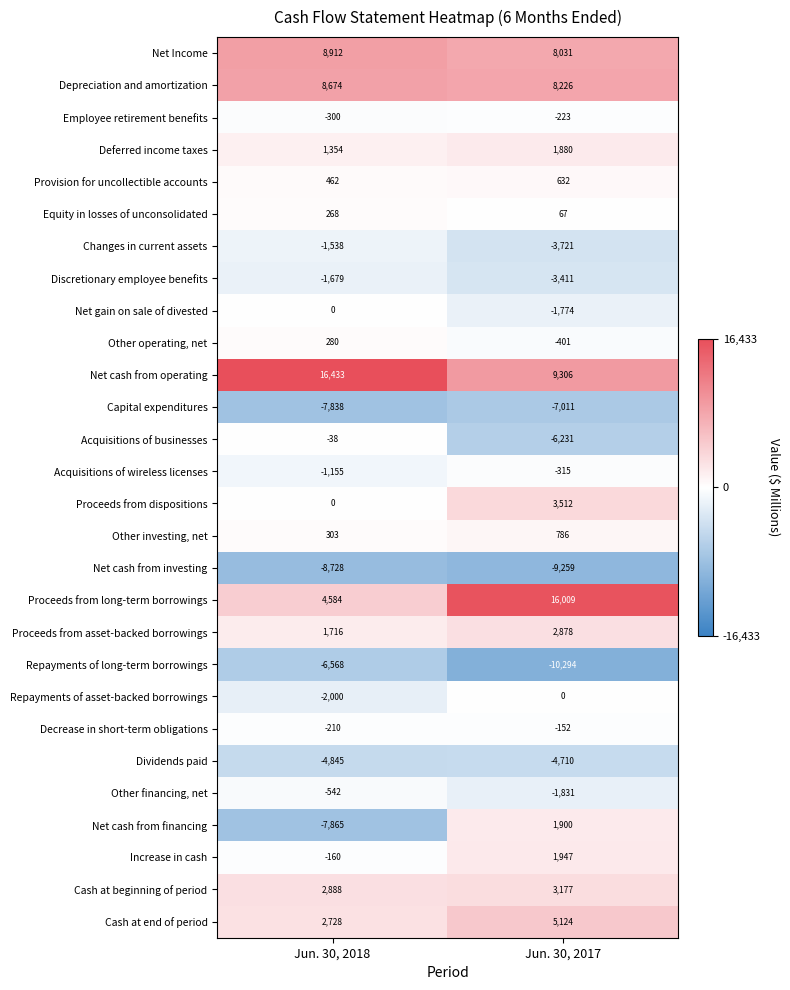

At Jun. 30, 2017, list the series in order from smallest to largest.

Repayments of long-term borrowings, Net cash from investing, Capital expenditures, Acquisitions of businesses, Dividends paid, Changes in current assets, Discretionary employee benefits, Other financing, net, Net gain on sale of divested, Other operating, net, Acquisitions of wireless licenses, Employee retirement benefits, Decrease in short-term obligations, Repayments of asset-backed borrowings, Equity in losses of unconsolidated, Provision for uncollectible accounts, Other investing, net, Deferred income taxes, Net cash from financing, Increase in cash, Proceeds from asset-backed borrowings, Cash at beginning of period, Proceeds from dispositions, Cash at end of period, Net Income, Depreciation and amortization, Net cash from operating, Proceeds from long-term borrowings